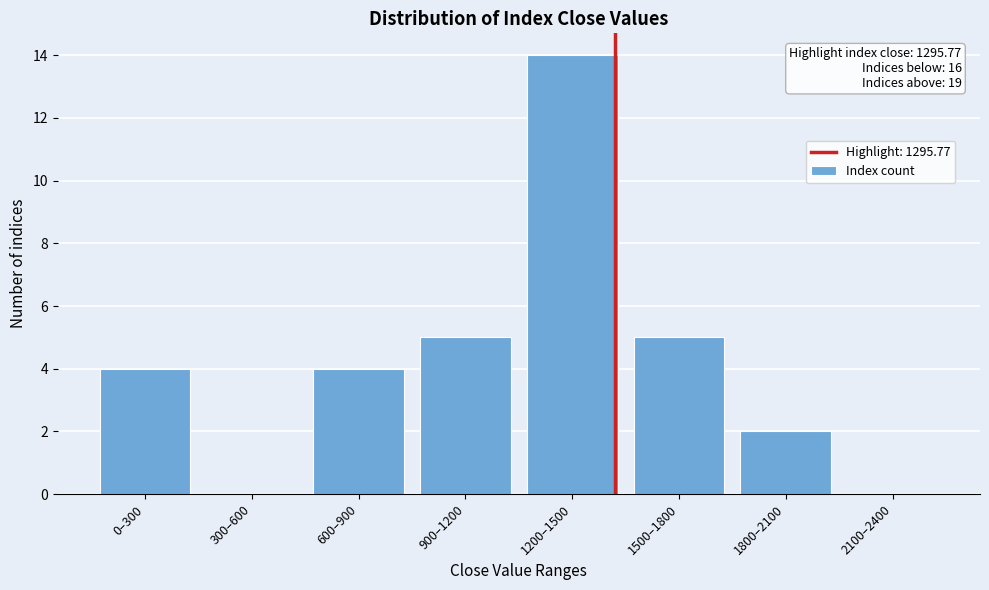

Reading right to left, transcribe all the data shown in this chart.

2100–2400=0	1800–2100=2	1500–1800=5	1200–1500=14	900–1200=5	600–900=4	300–600=0	0–300=4